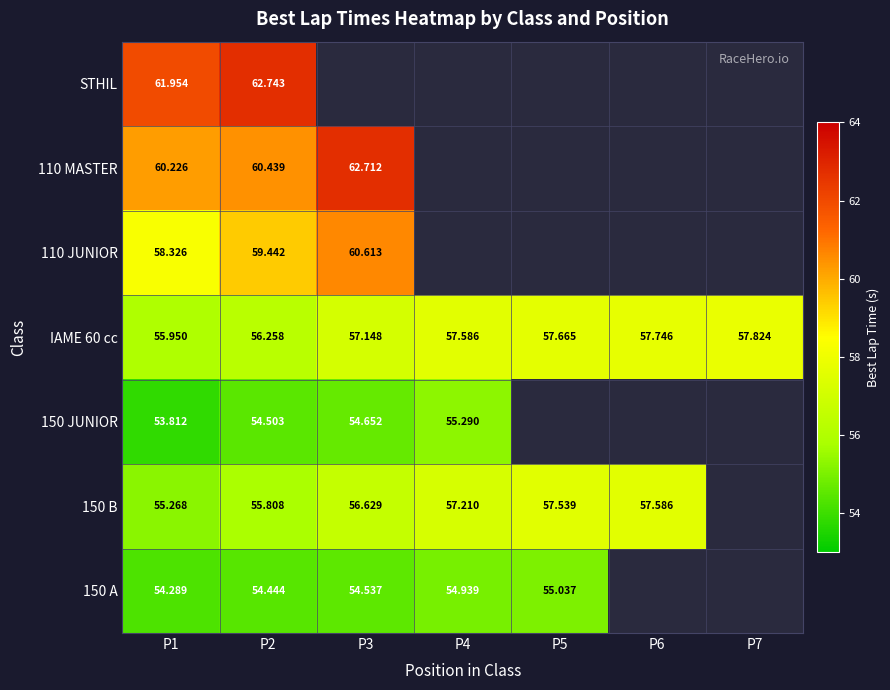

What is the spread (max minus min) of values at P4?

2.6